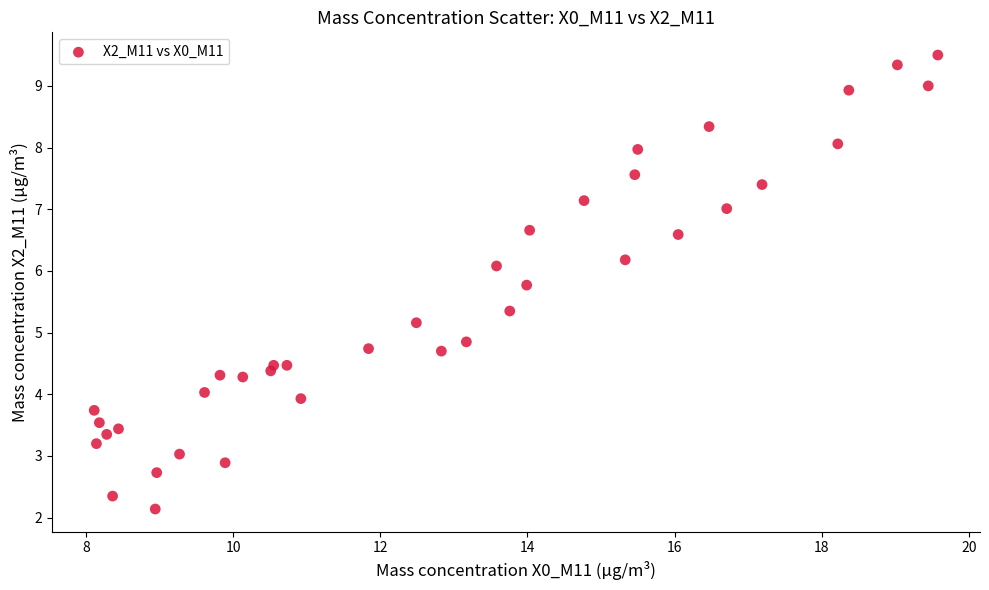

What is the range of X values (max minus min)?

11.5